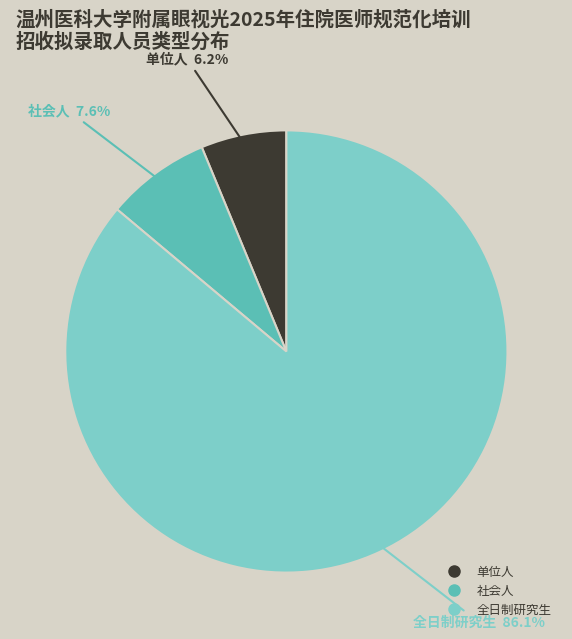

Which category has the biggest portion of the pie?

全日制研究生